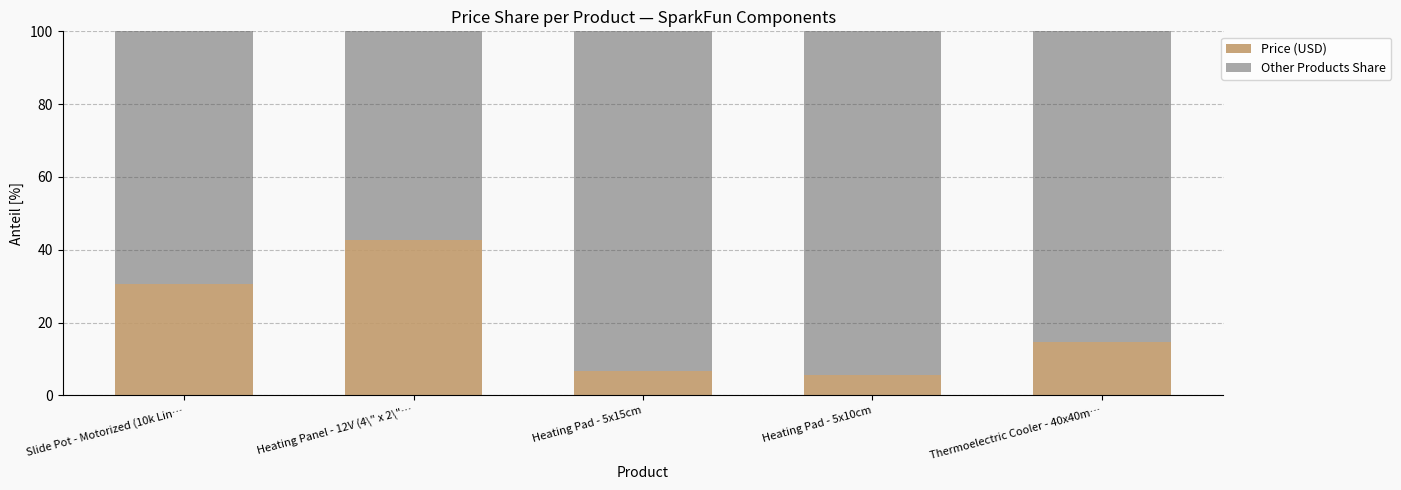

How many bars are there in total?

5